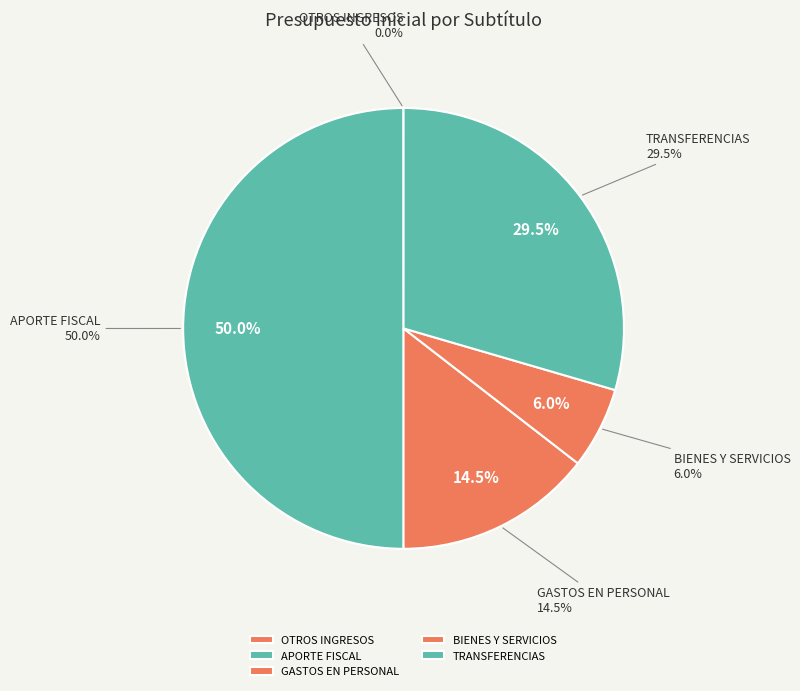

What percentage is the TRANSFERENCIAS CORRIENTES slice, to the nearest percent?

30%